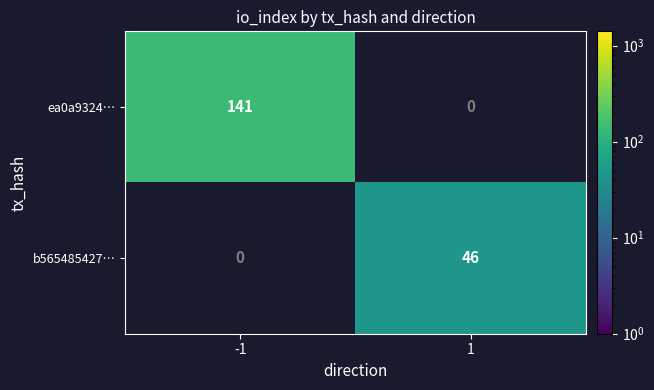

Is the value of ea0a9324… at -1 greater than the value of b565485427… at 1?

Yes